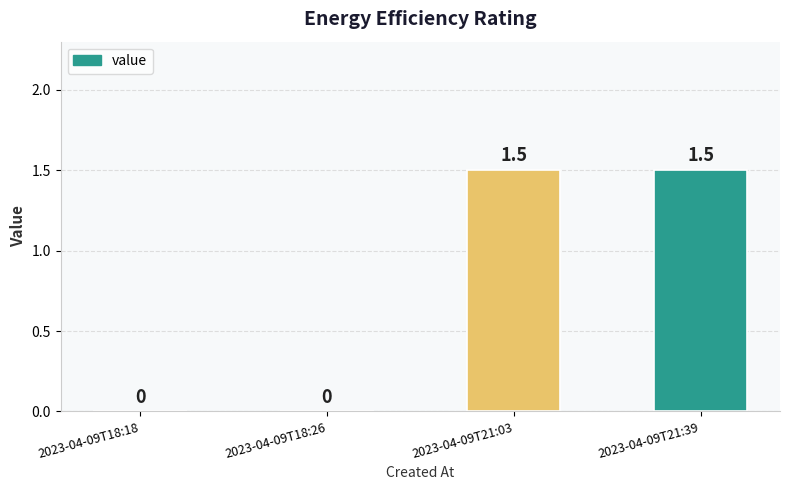

Is it true that the value at 2023-04-09T21:39 is 2.5?

False